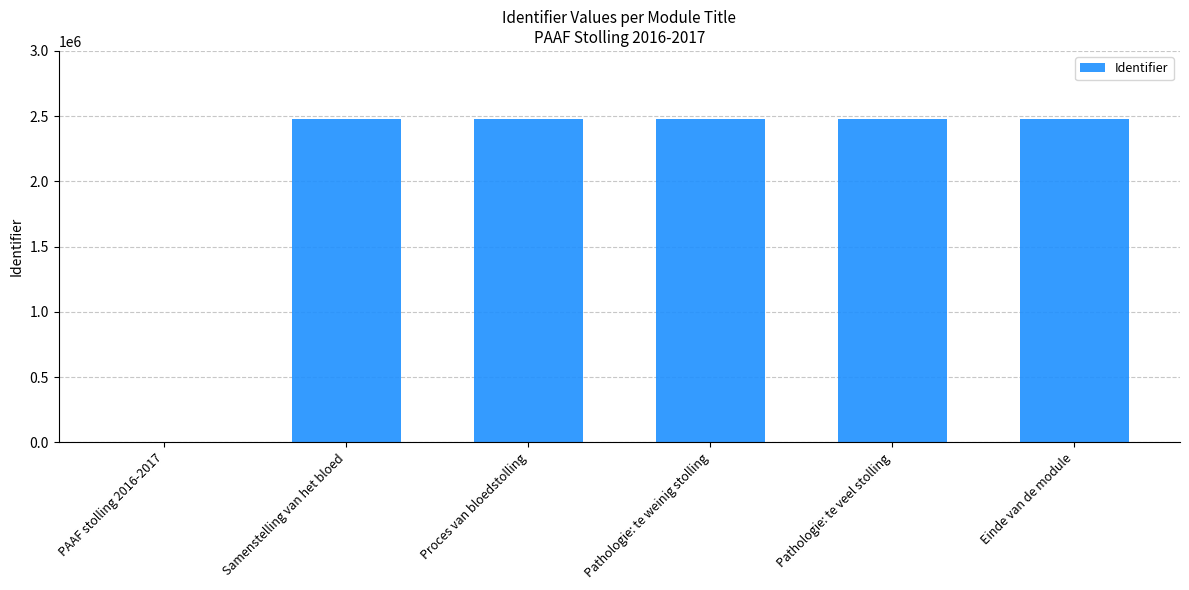

What is the approximate value at Pathologie: te weinig stolling?

2476063